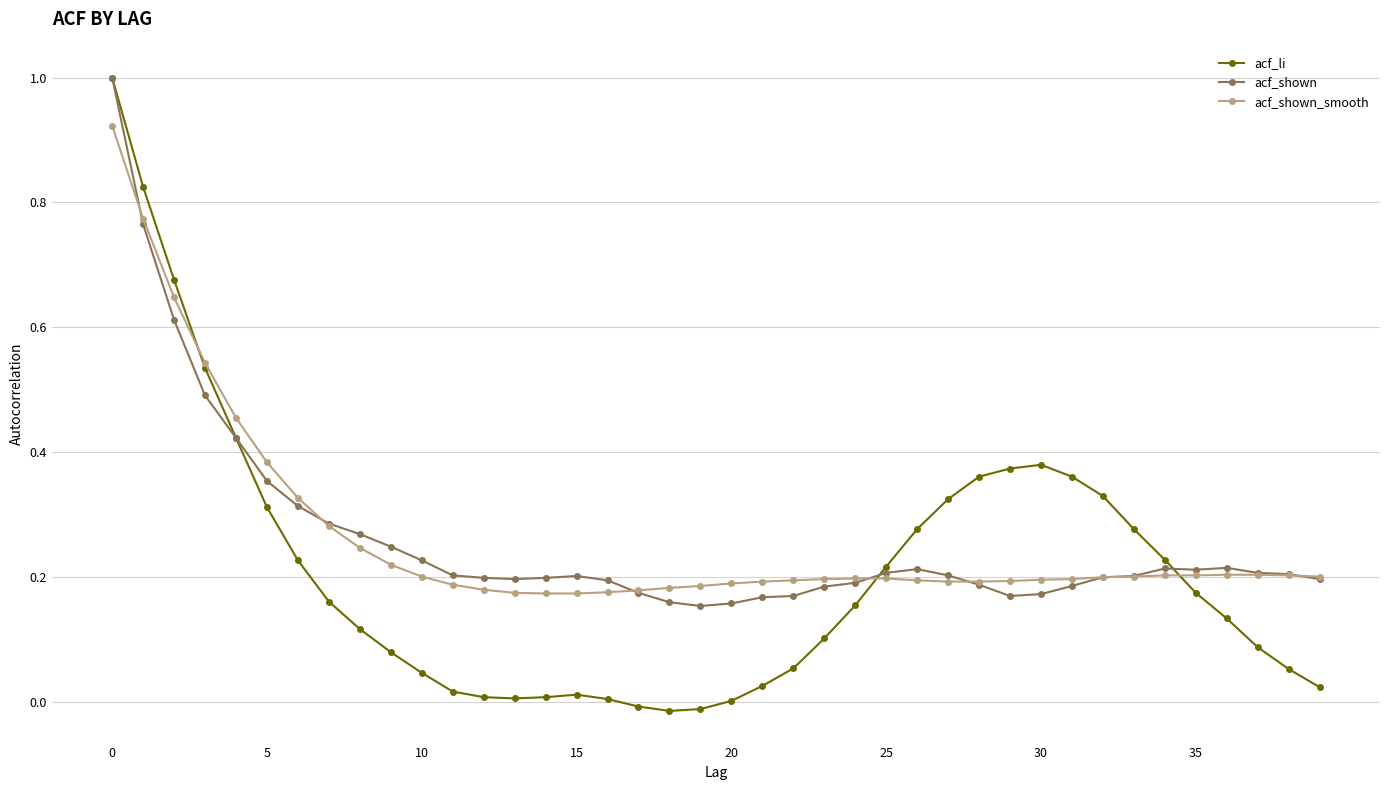

How many lines are shown in the chart?

3